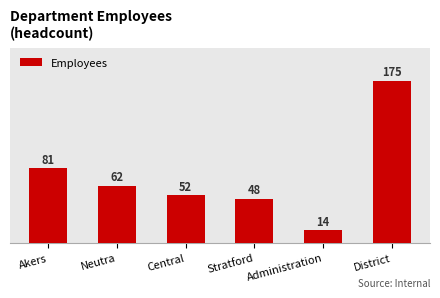

How many categories are shown in the chart?

6